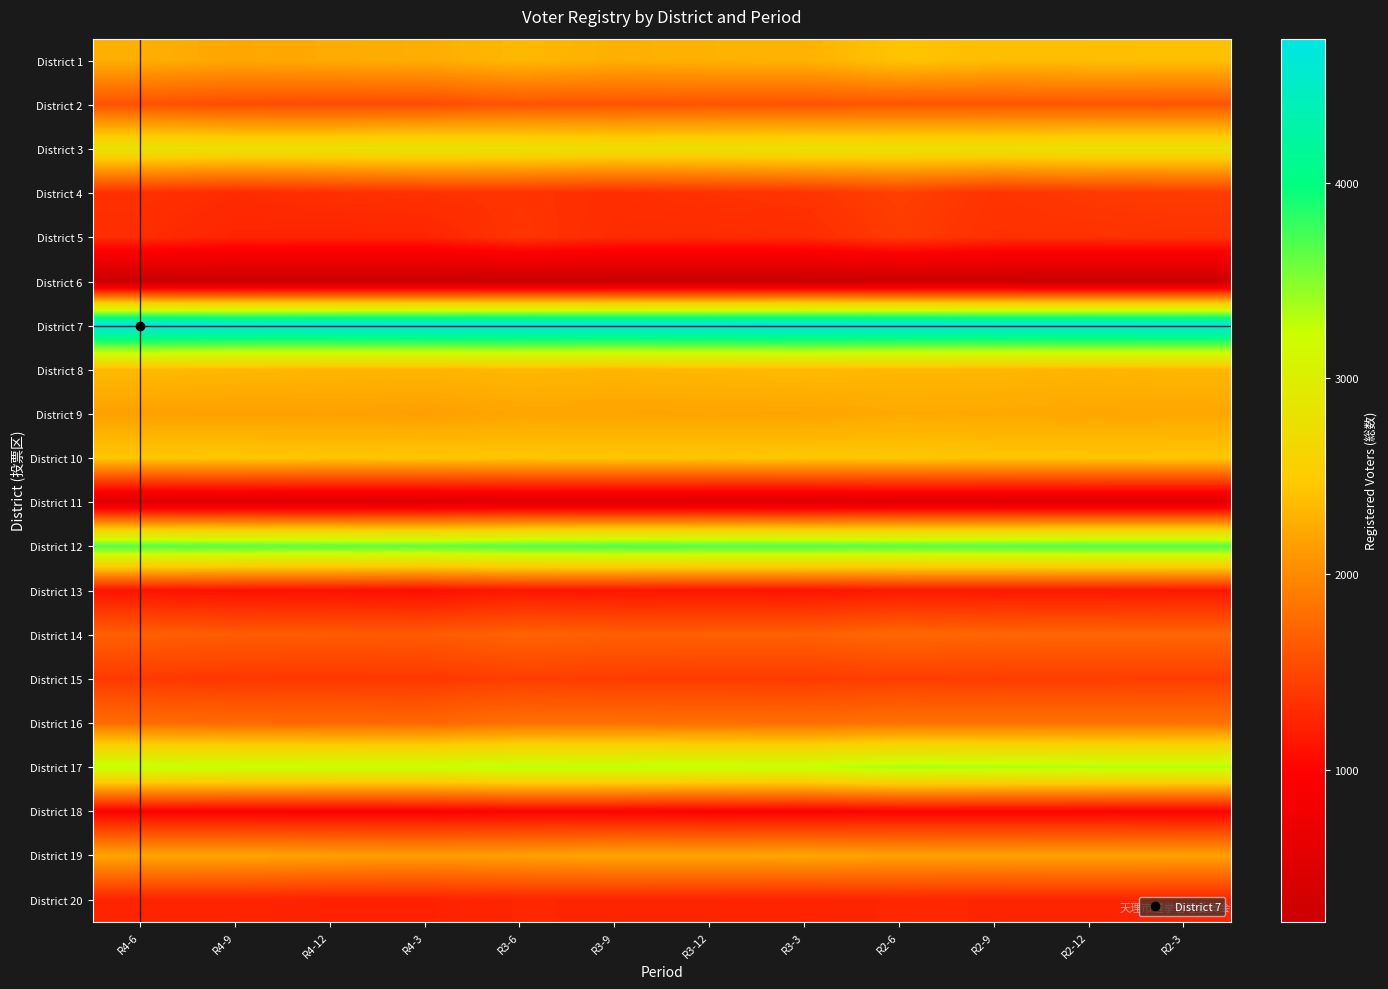

At which category does the chart reach its minimum across all series?

R4-12